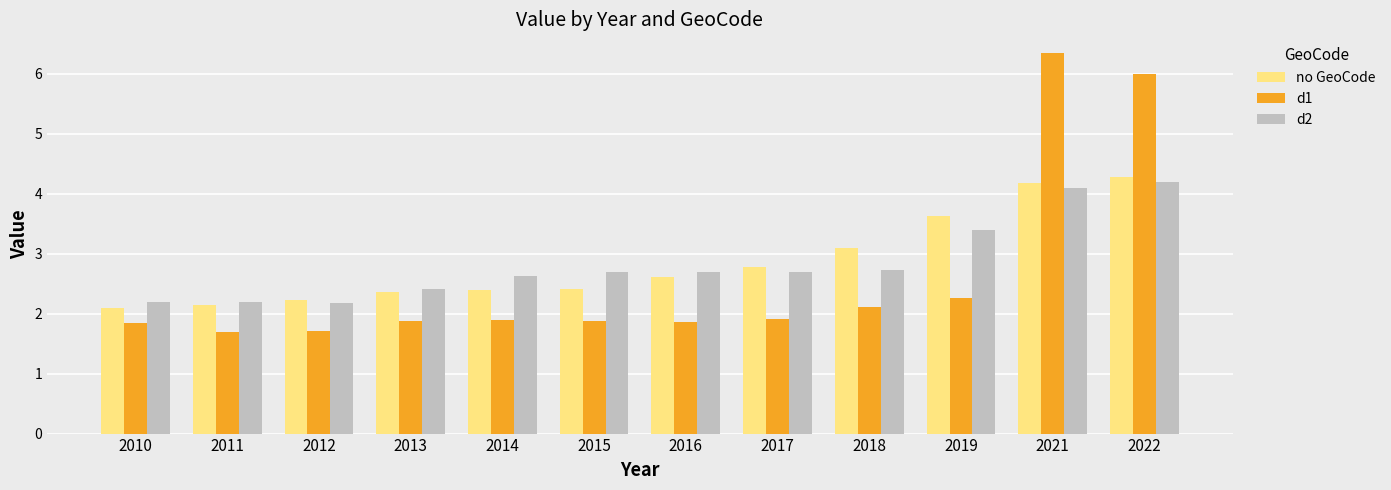

Which category has the highest value across all series?

2021